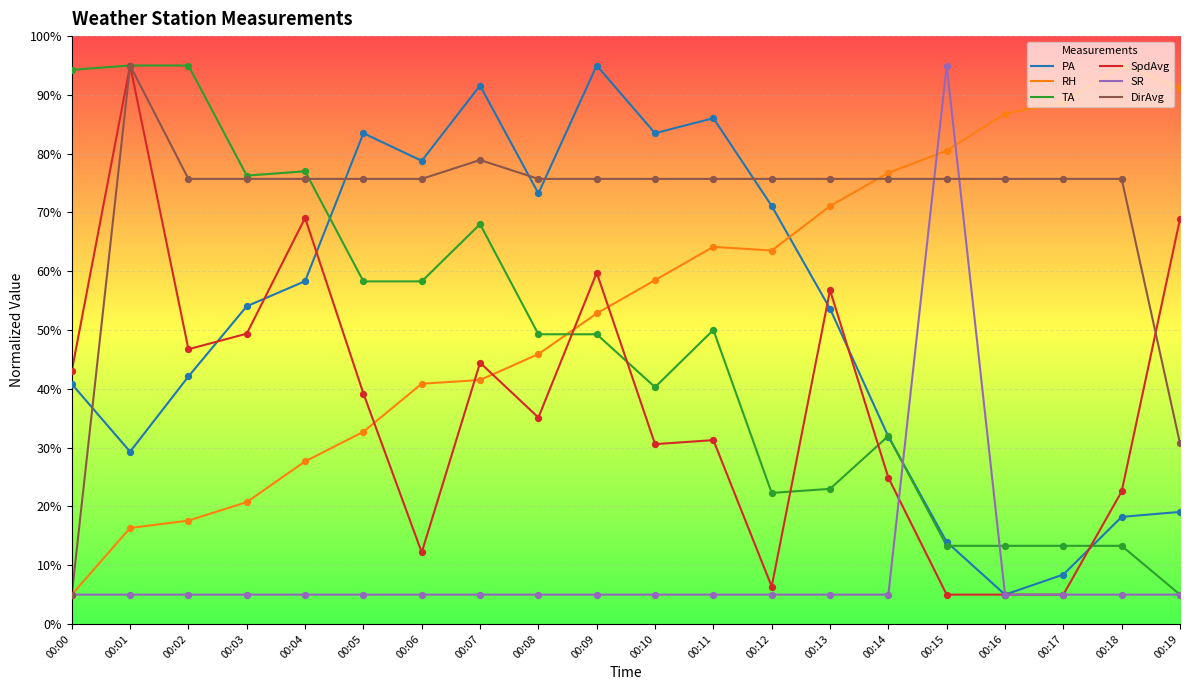

Which series has the largest total across all categories?

DirAvg